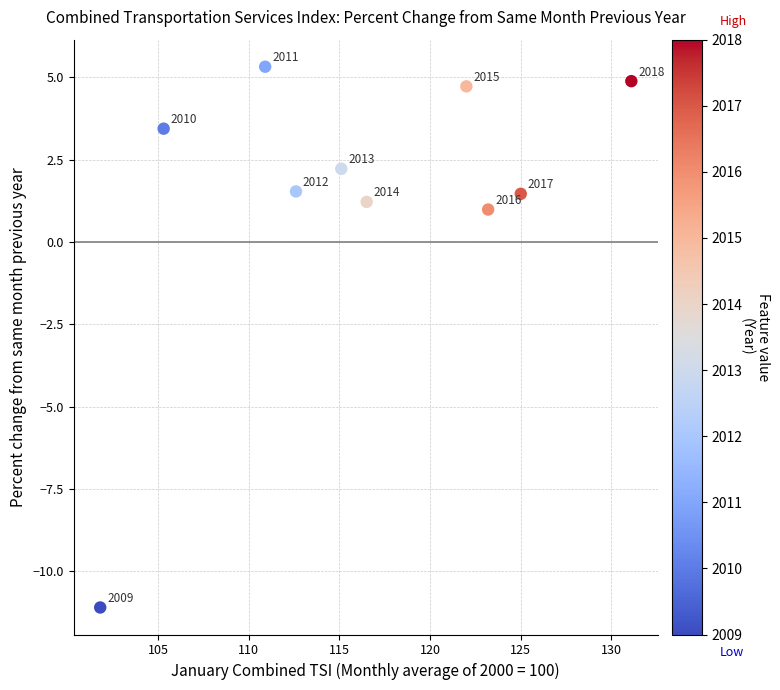

What is the range of X values (max minus min)?

29.3